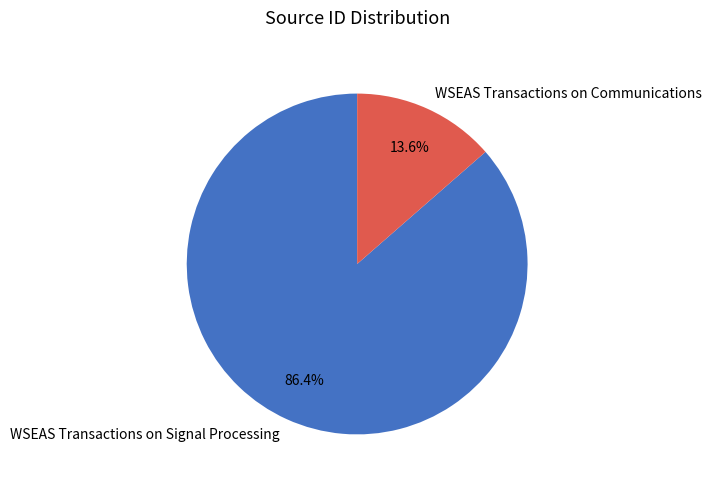

Rank the categories by value from highest to lowest.

WSEAS Transactions on Signal Processing, WSEAS Transactions on Communications